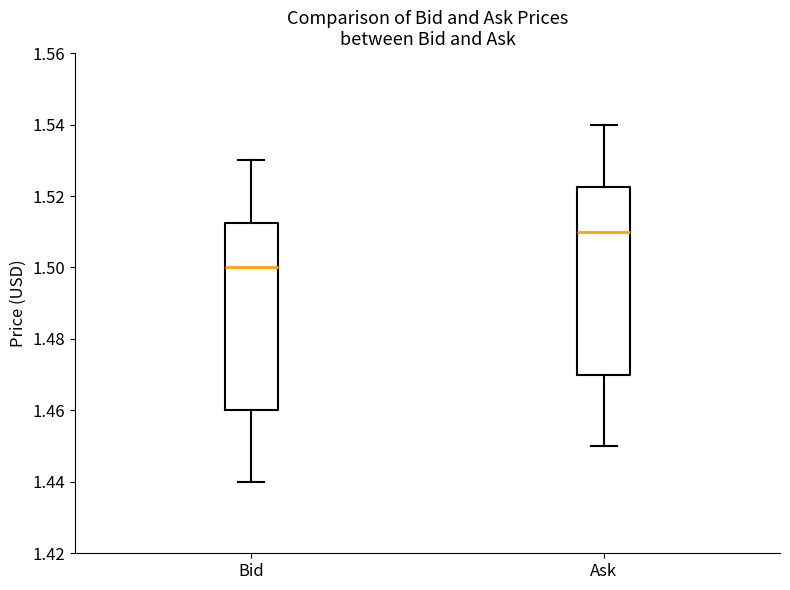

Reading left to right, transcribe this box plot: for each box, give where its median line is, the range the box spans, and where its two whiskers end, as read against the y-axis. The values are not printed on the chart, so give them approximately, as read against the axis.

Bid: median 1.500, box 1.460 to 1.512, whiskers 1.440 to 1.530
Ask: median 1.510, box 1.470 to 1.522, whiskers 1.450 to 1.540